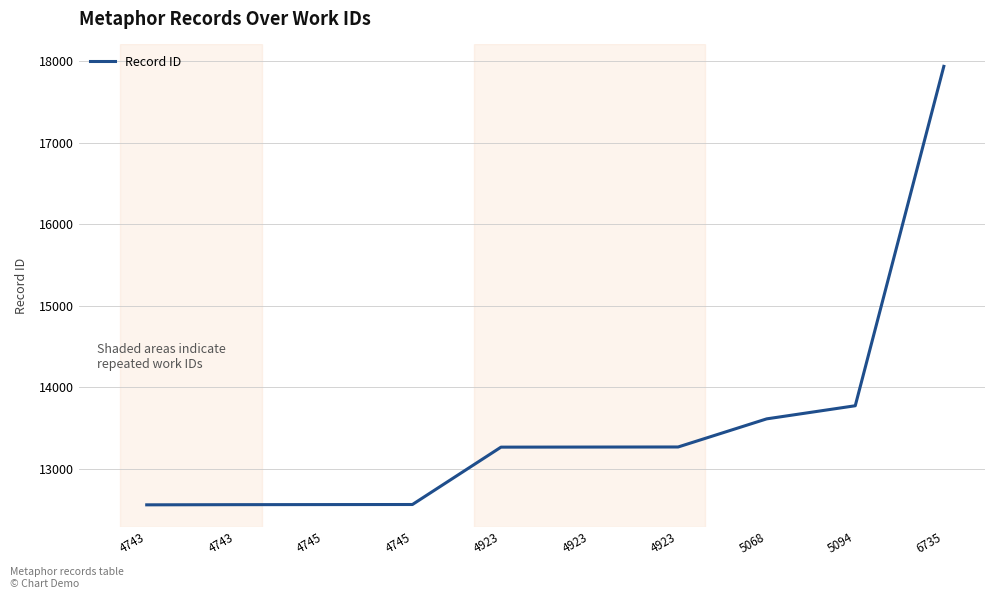

Between 4923 and 6735, which is larger?

6735